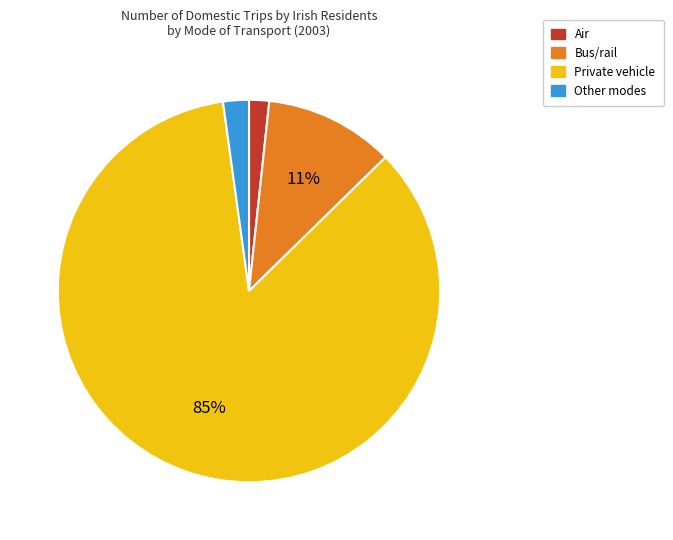

What is the largest slice in the pie chart?

Private vehicle